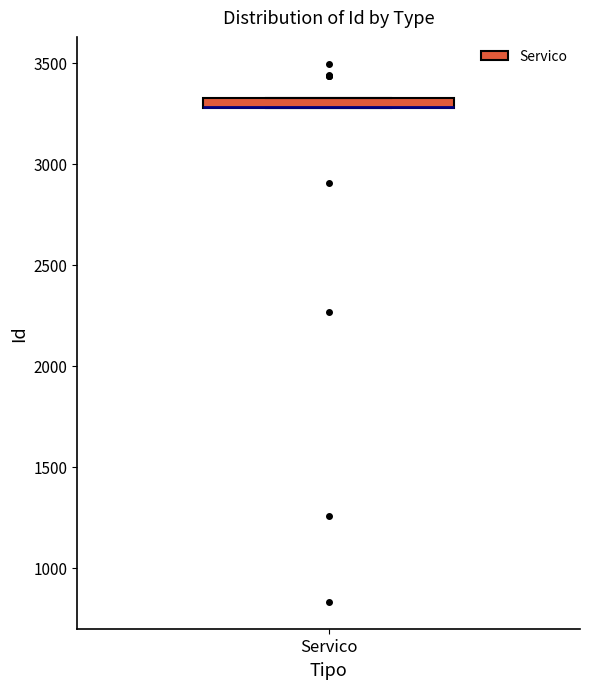

Where is the upper edge of the box for Servico on the y-axis? The values are not printed on the chart, so give them approximately, as read against the axis.

3350